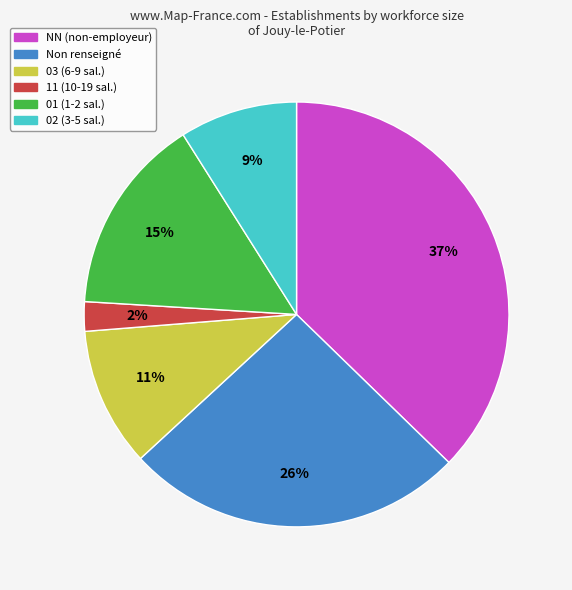

How many slices are in this pie chart?

6